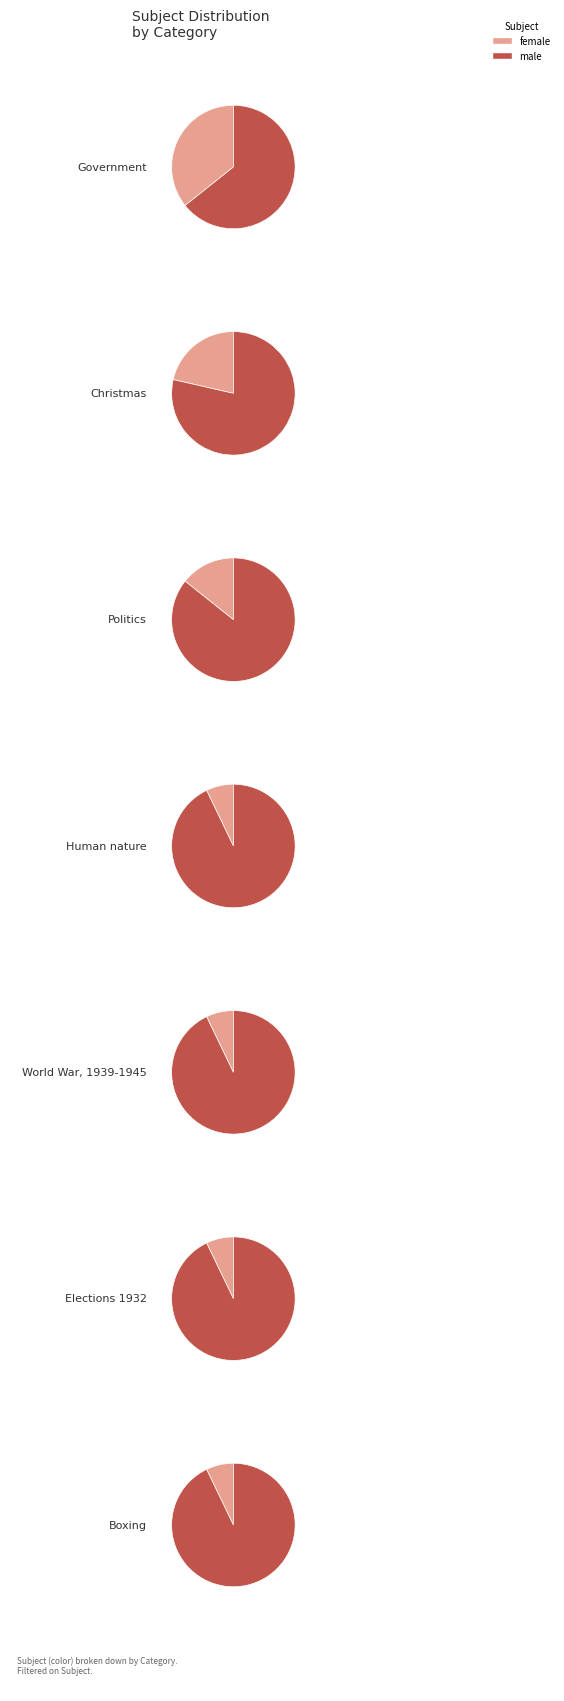

Which category has the biggest portion of the pie?

Government